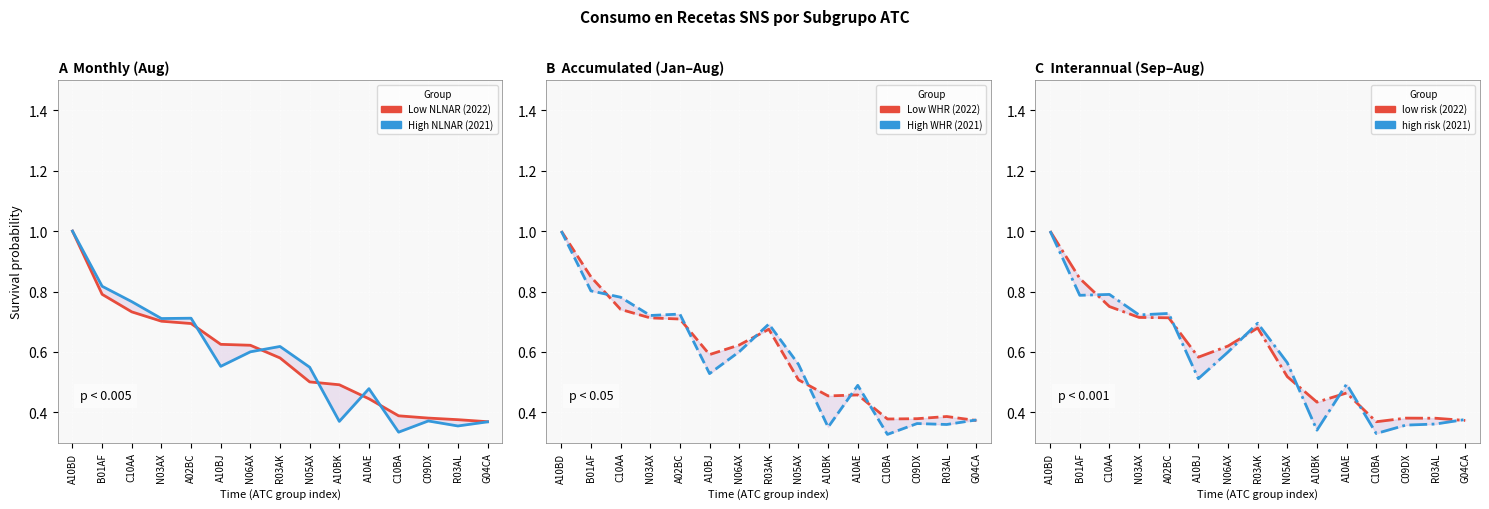

What is the approximate value of Low WHR (2022) at N03AX?

0.7